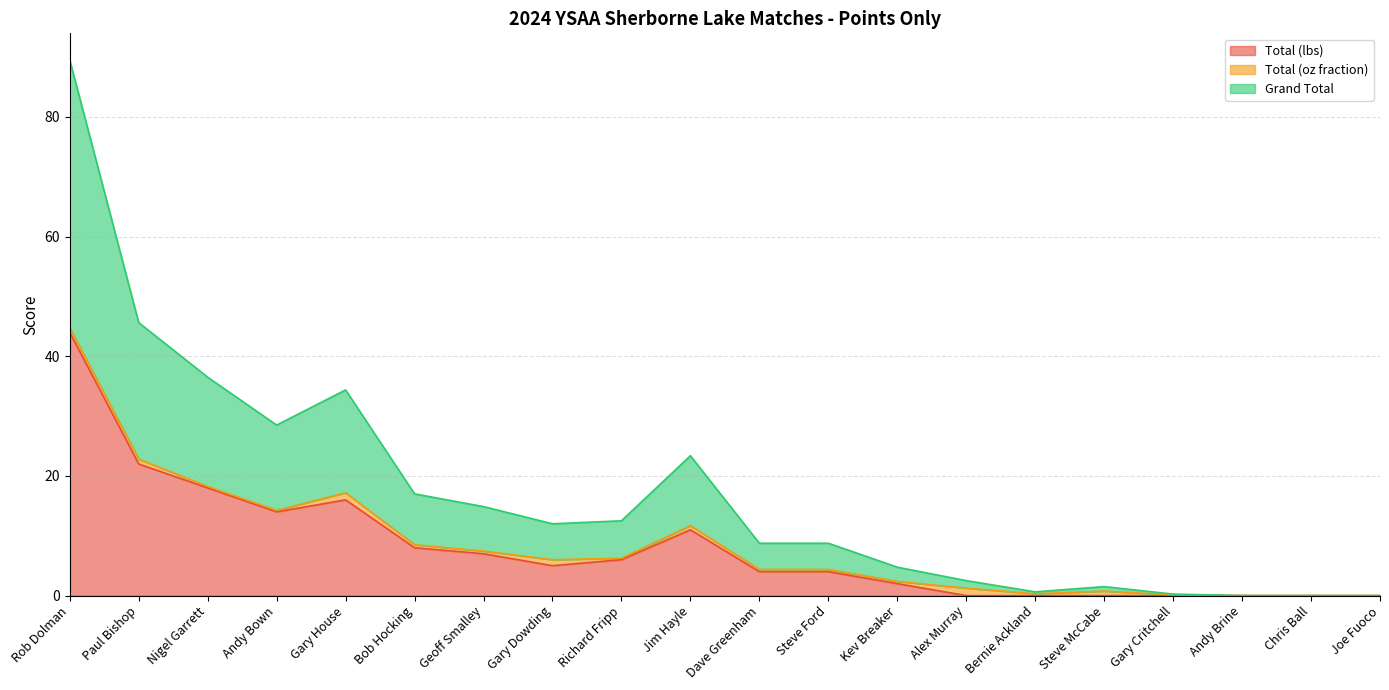

The value of Total (lbs) at Joe Fuoco is -19.7. True or false?

False